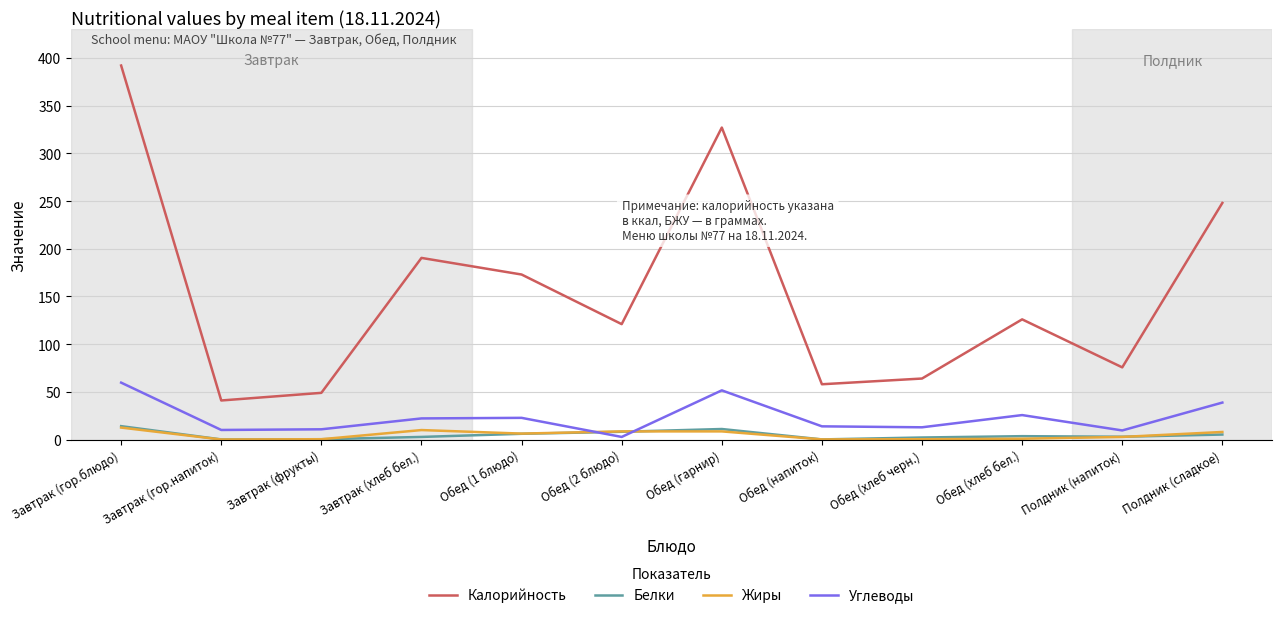

What is the smallest value displayed?

0.1